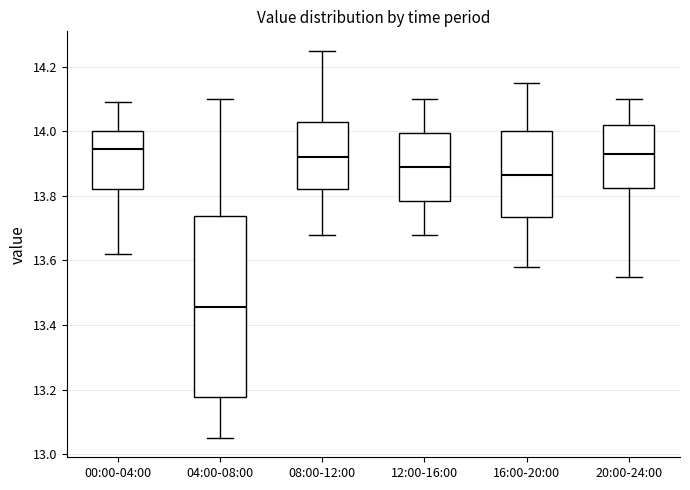

Reading left to right, transcribe this box plot: for each box, give where its median line is, the range the box spans, and where its two whiskers end, as read against the y-axis. The values are not printed on the chart, so give them approximately, as read against the axis.

00:00-04:00: median 13.94, box 13.82 to 14.00, whiskers 13.62 to 14.10
04:00-08:00: median 13.46, box 13.18 to 13.74, whiskers 13.06 to 14.10
08:00-12:00: median 13.92, box 13.82 to 14.04, whiskers 13.68 to 14.26
12:00-16:00: median 13.90, box 13.78 to 14.00, whiskers 13.68 to 14.10
16:00-20:00: median 13.86, box 13.74 to 14.00, whiskers 13.58 to 14.16
20:00-24:00: median 13.94, box 13.82 to 14.02, whiskers 13.56 to 14.10